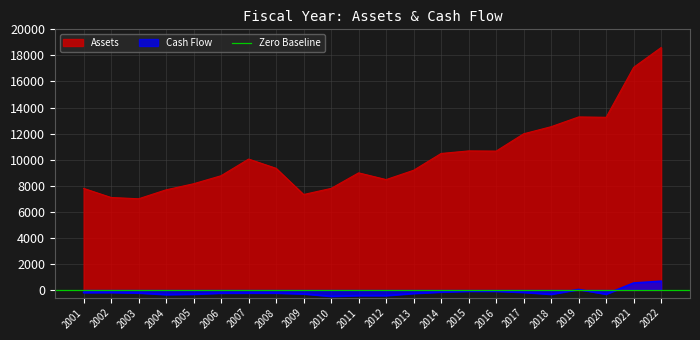

Rank the series by their average value, from lowest to highest.

Cash Flow, Assets